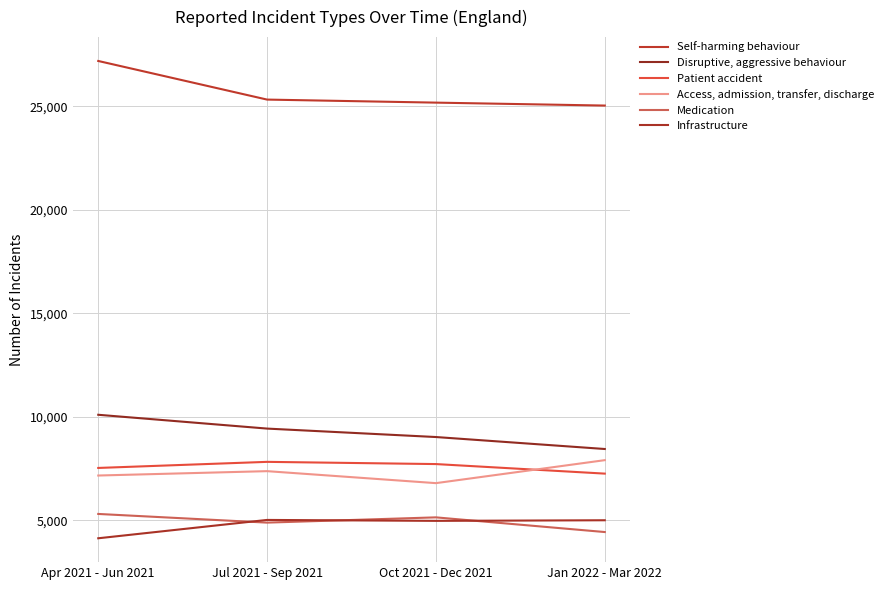

What are all the series names shown in the legend?

Self-harming behaviour, Disruptive, aggressive behaviour, Patient accident, Access, admission, transfer, discharge, Medication, Infrastructure